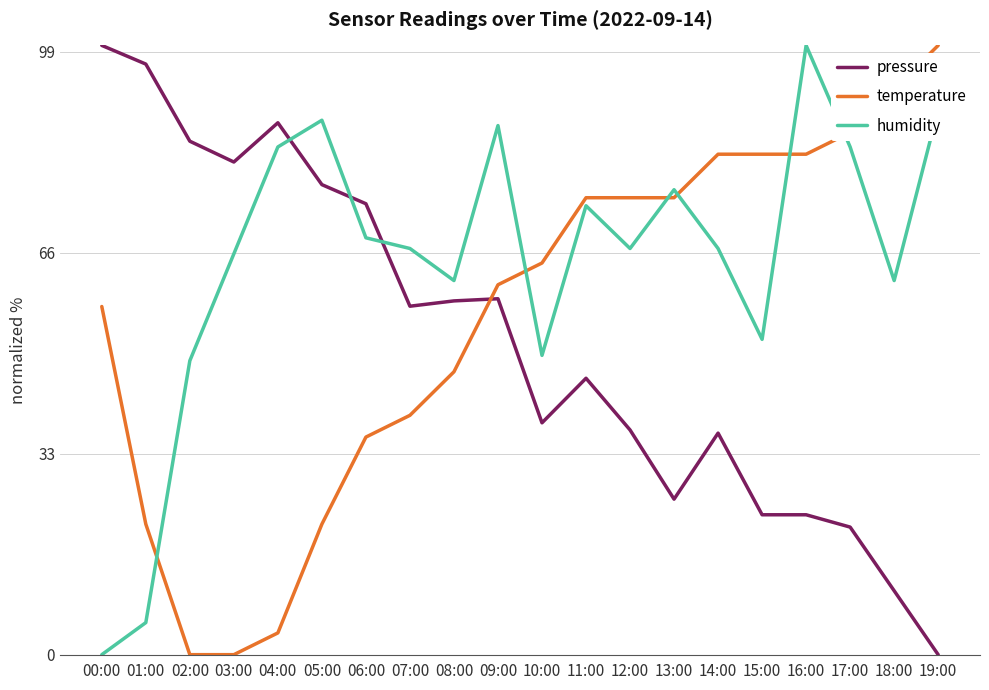

At which label does temperature first exceed 64?

10:00